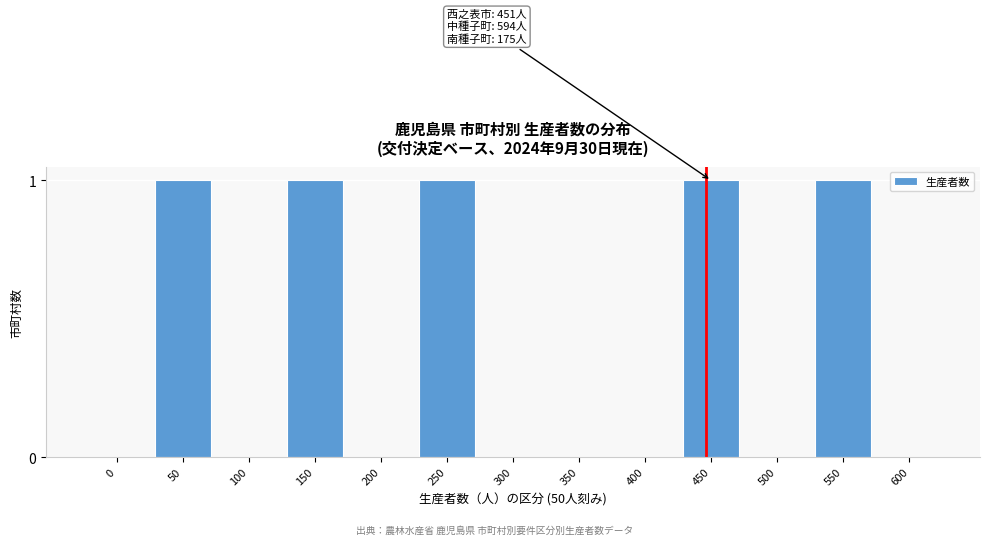

Reading left to right, transcribe all the data shown in this chart.

0=0	50=1	100=0	150=1	200=0	250=1	300=0	350=0	400=0	450=1	500=0	550=1	600=0